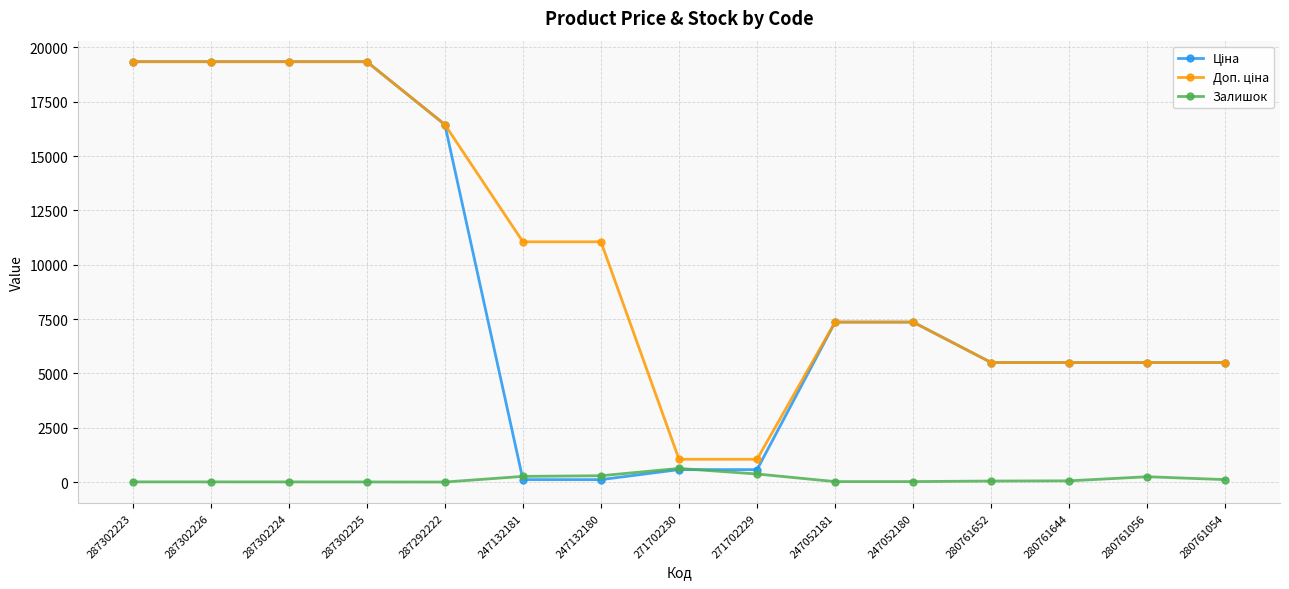

What is the label of the 14th point from the left?

280761056